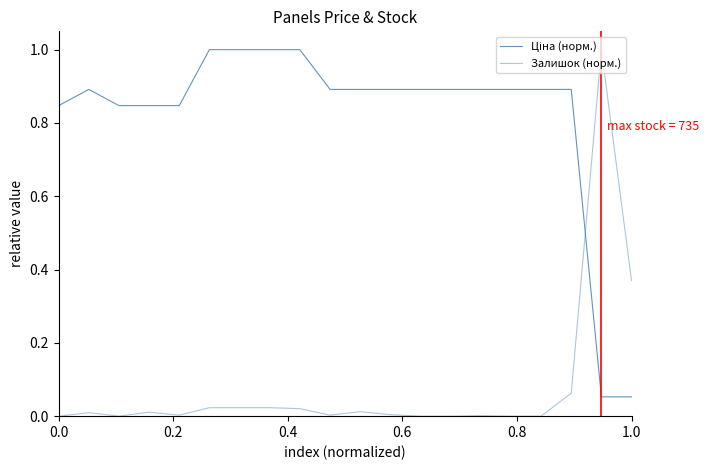

How many lines are shown in the chart?

2